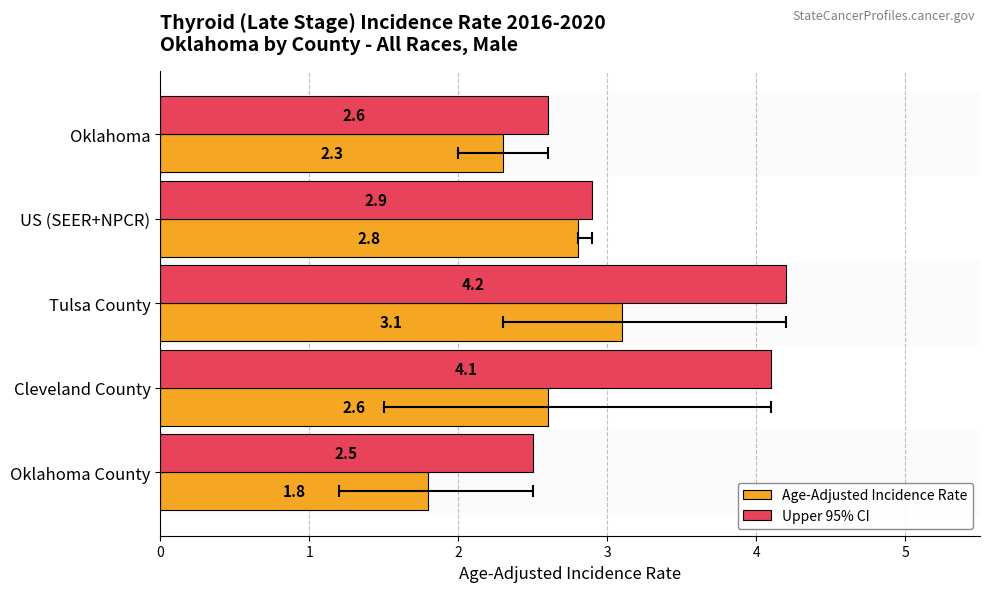

What is the lowest value of the Upper 95% CI series?

2.5